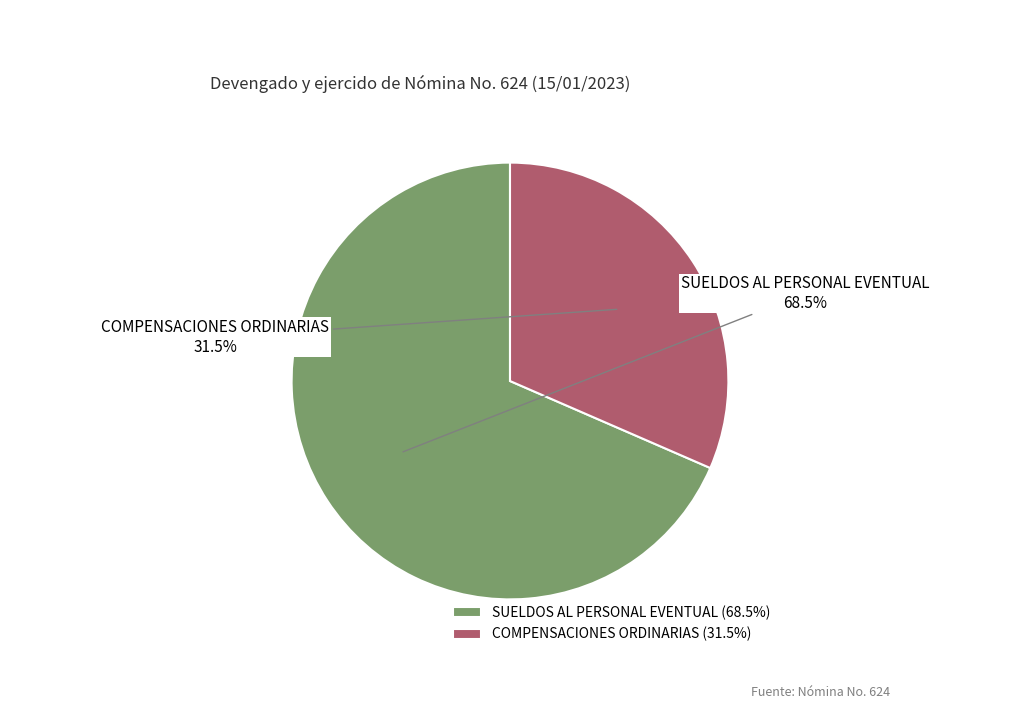

Between COMPENSACIONES ORDINARIAS and SUELDOS AL PERSONAL EVENTUAL, which is larger?

SUELDOS AL PERSONAL EVENTUAL